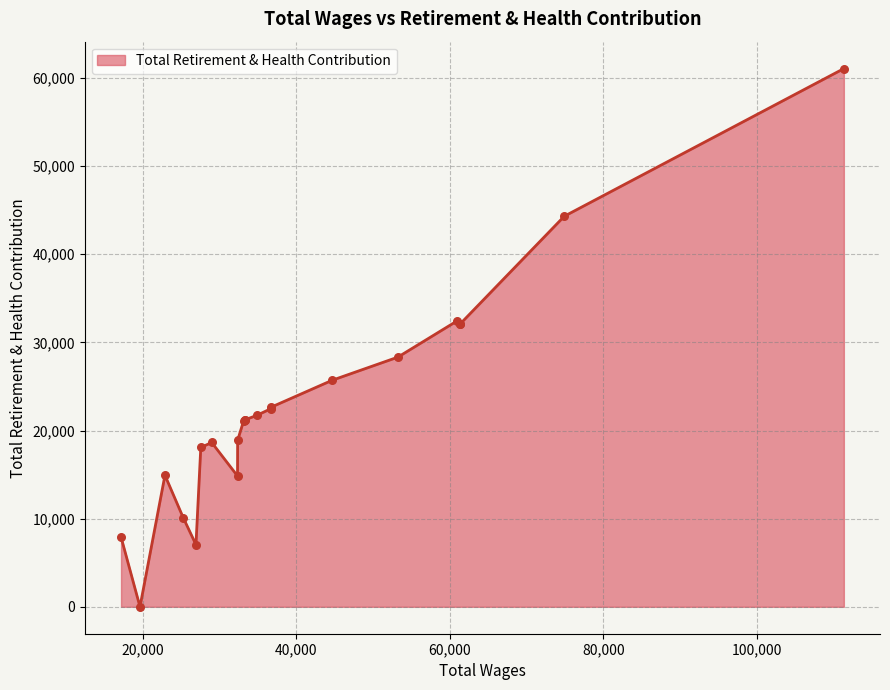

Approximately how many times larger is the value at 11 compared to 16?

1.2